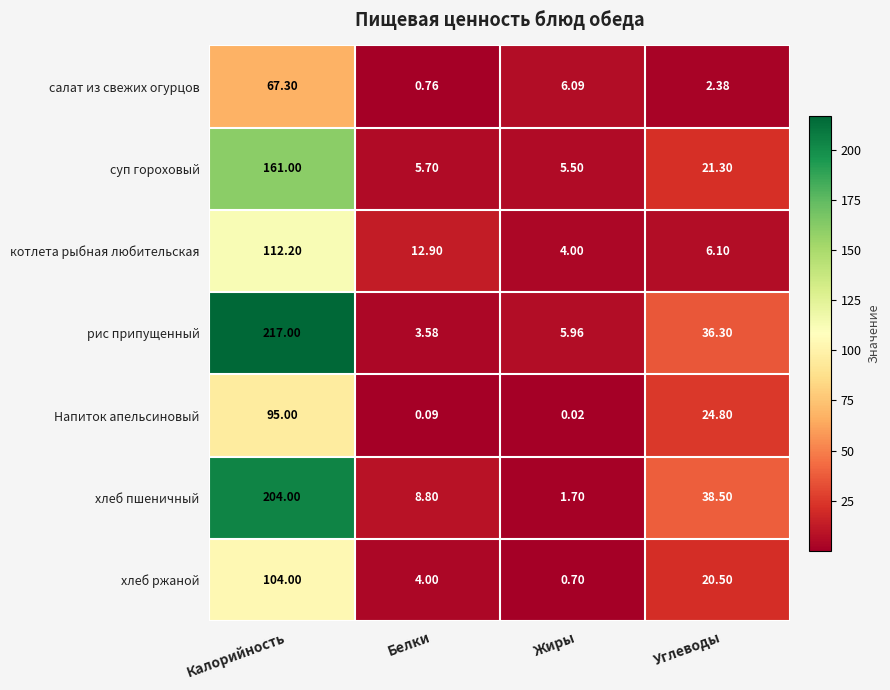

Rank the series at Калорийность from lowest to highest value.

салат из свежих огурцов, Напиток апельсиновый, хлеб ржаной, котлета рыбная любительская, суп гороховый, хлеб пшеничный, рис припущенный